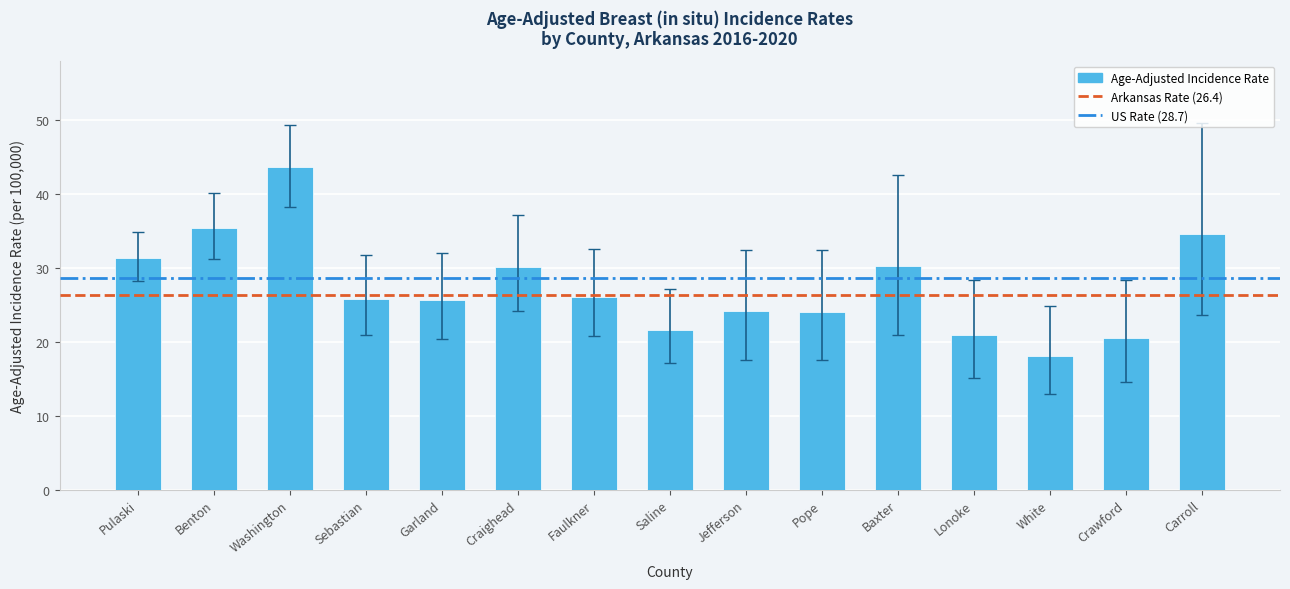

The value at Baxter is 30.2. True or false?

True